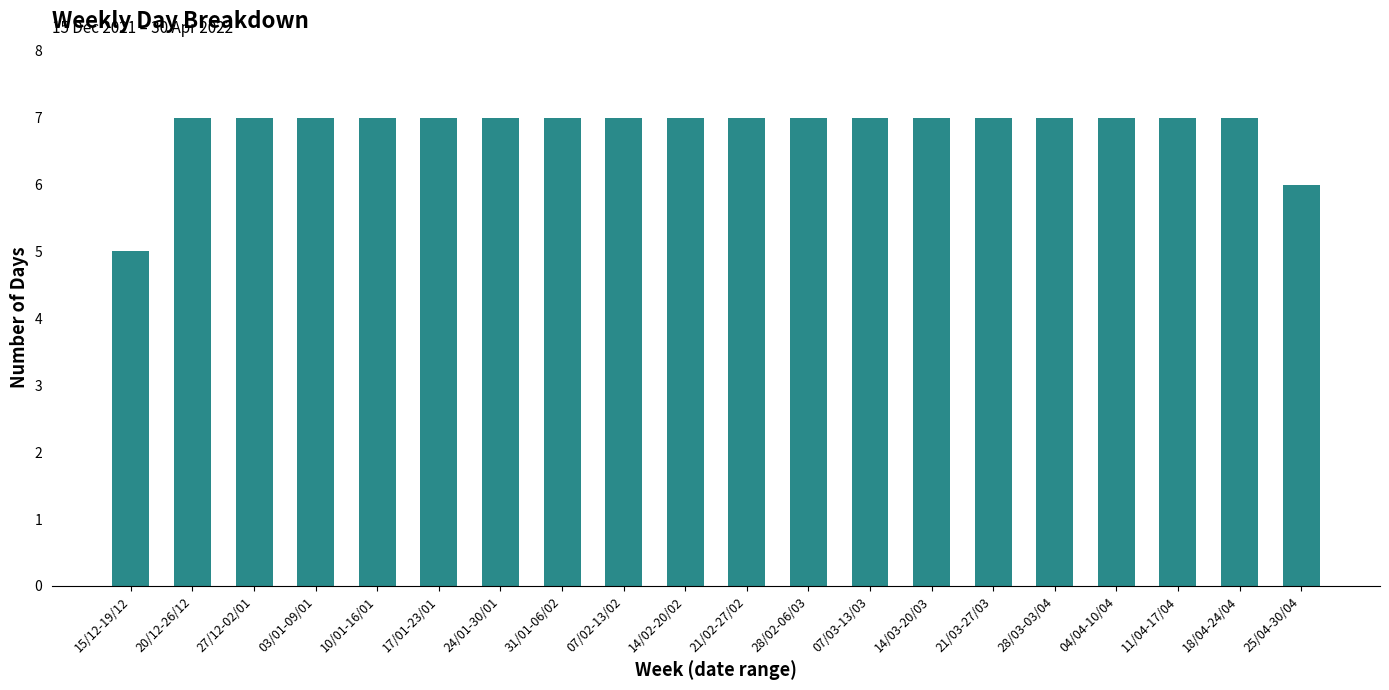

What is the minimum value shown in the chart?

5